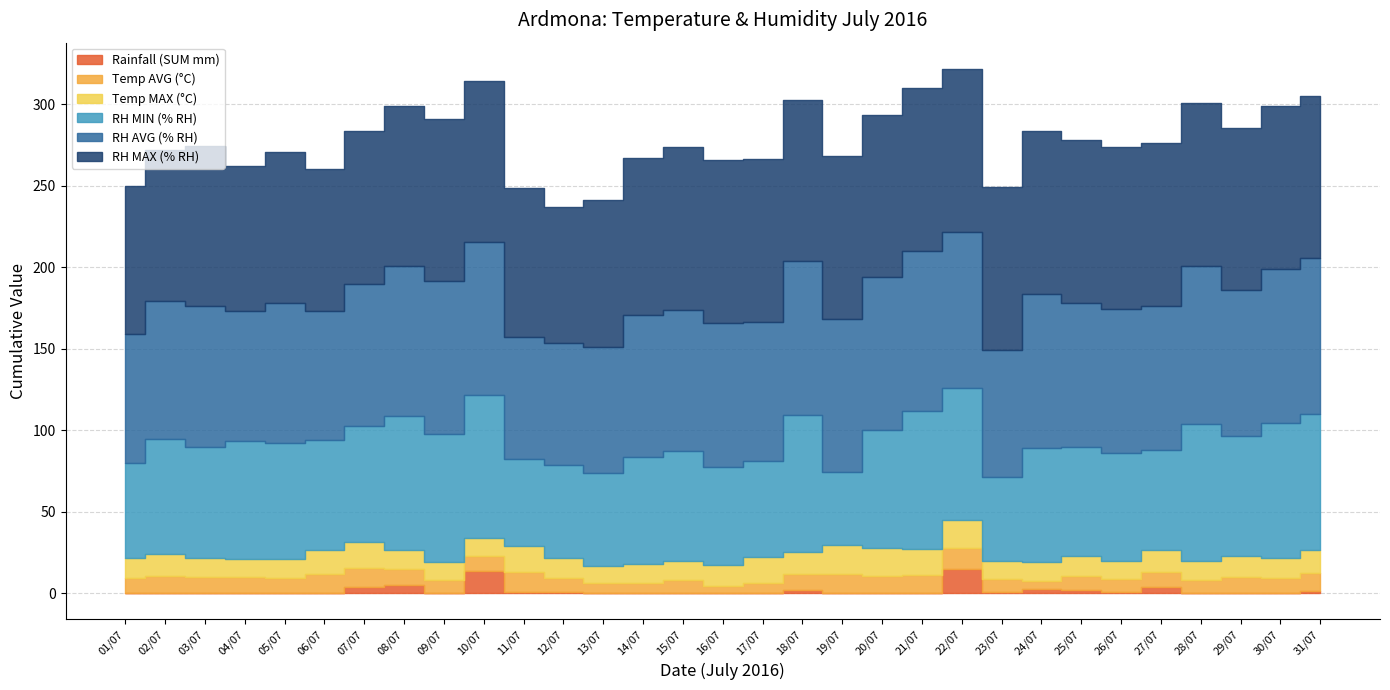

What is the spread (max minus min) of values at 07/07?

90.0